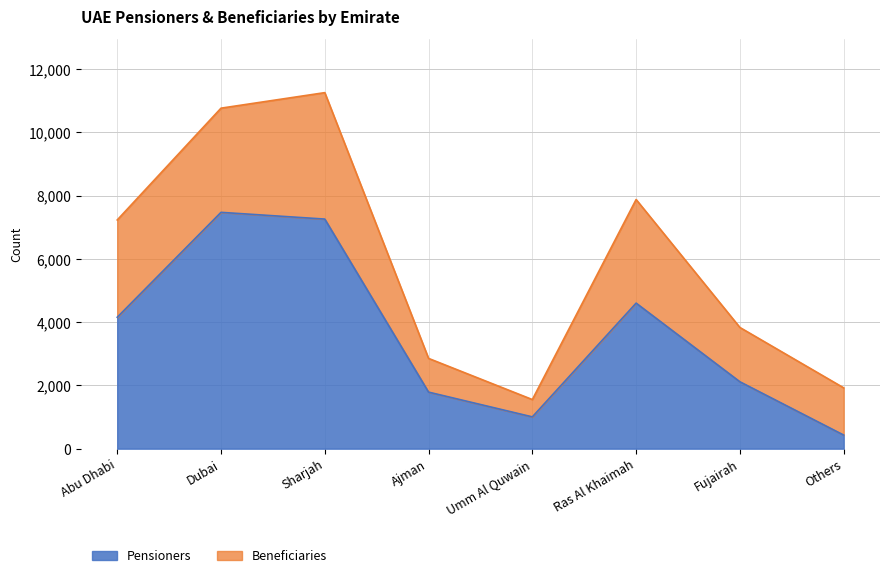

What value does the data have at Sharjah?

7259